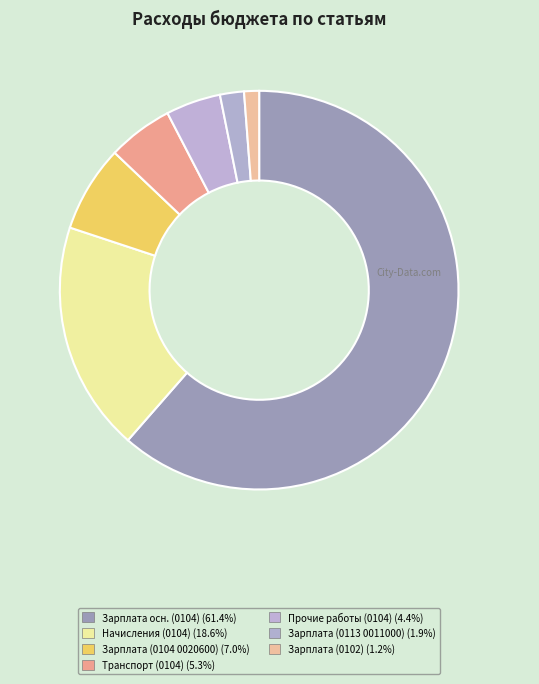

How many slices are in this pie chart?

7